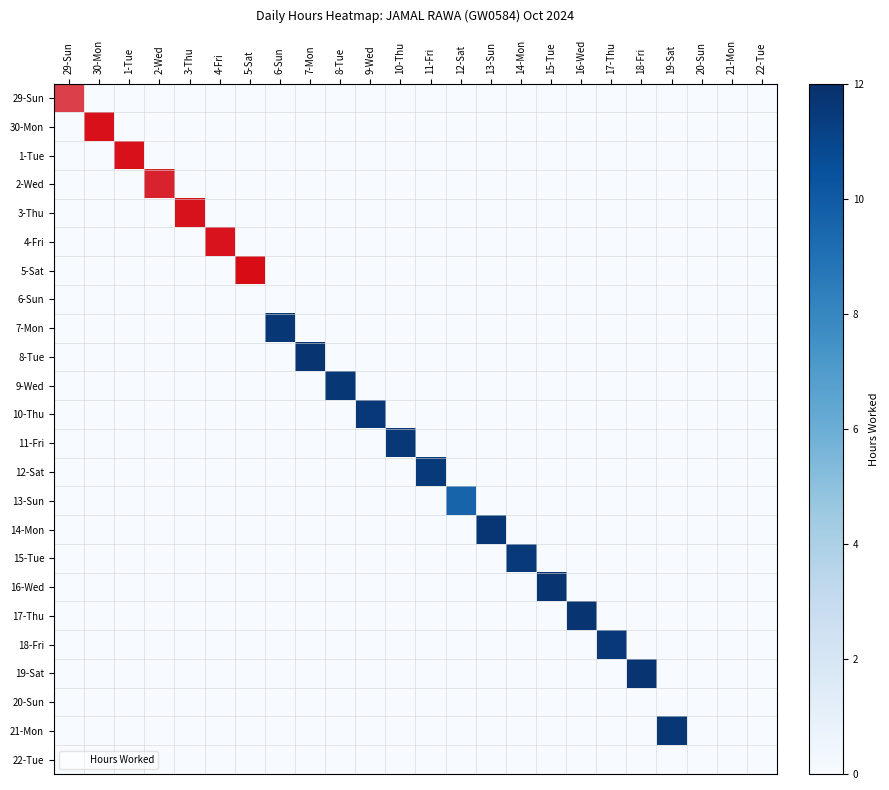

The 13-Sun series shows 0.0 at 8-Tue. True or false?

True